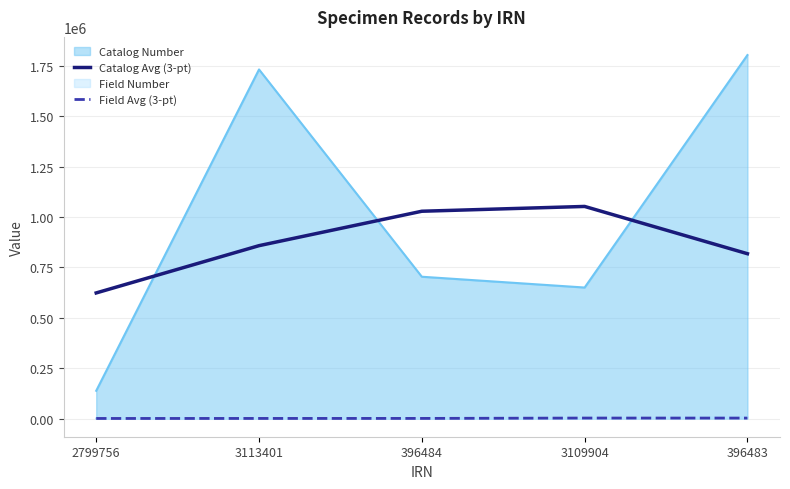

True or false: Catalog Avg (3-pt) has a value of 277343.1 at 2799756.

False